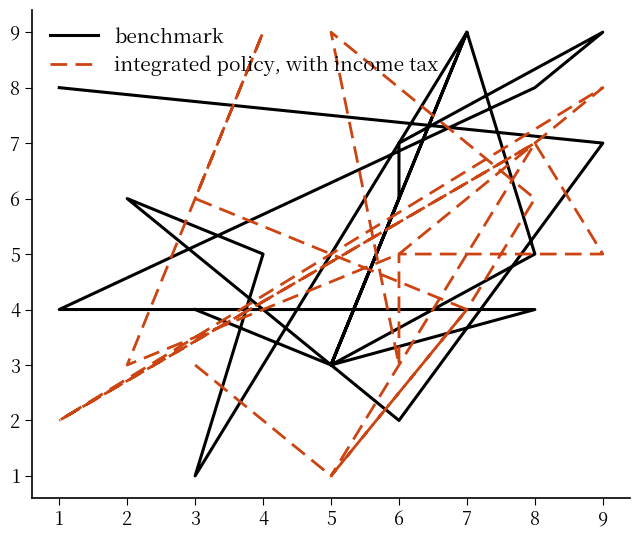

Reading left to right, extract all data points from this chart.

benchmark: 4	3	9	5	3	6	7	9	8	4	4	3	9	1	5	6	2	7	8
integrated policy, with income tax: 3	1	4	6	9	3	5	5	7	2	7	1	4	6	9	3	5	8	2